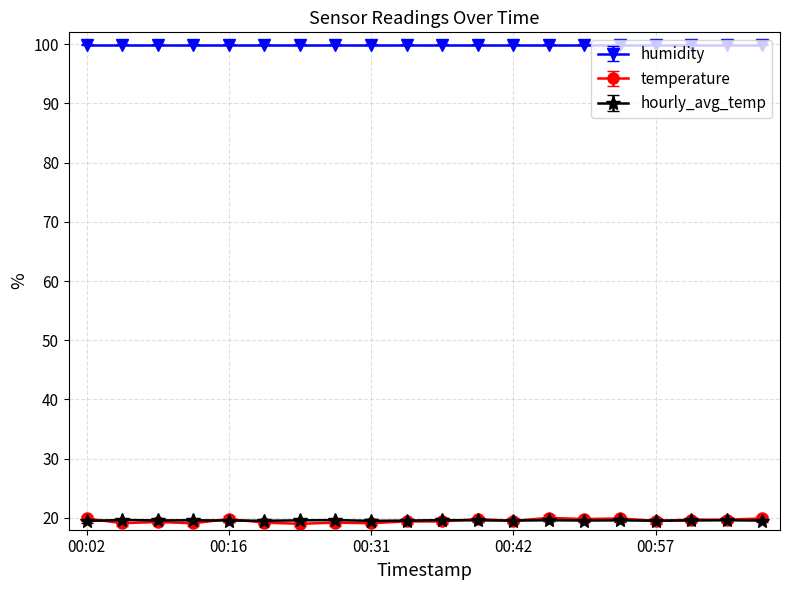

What is the difference between the second highest and second lowest values in the temperature series?

0.8